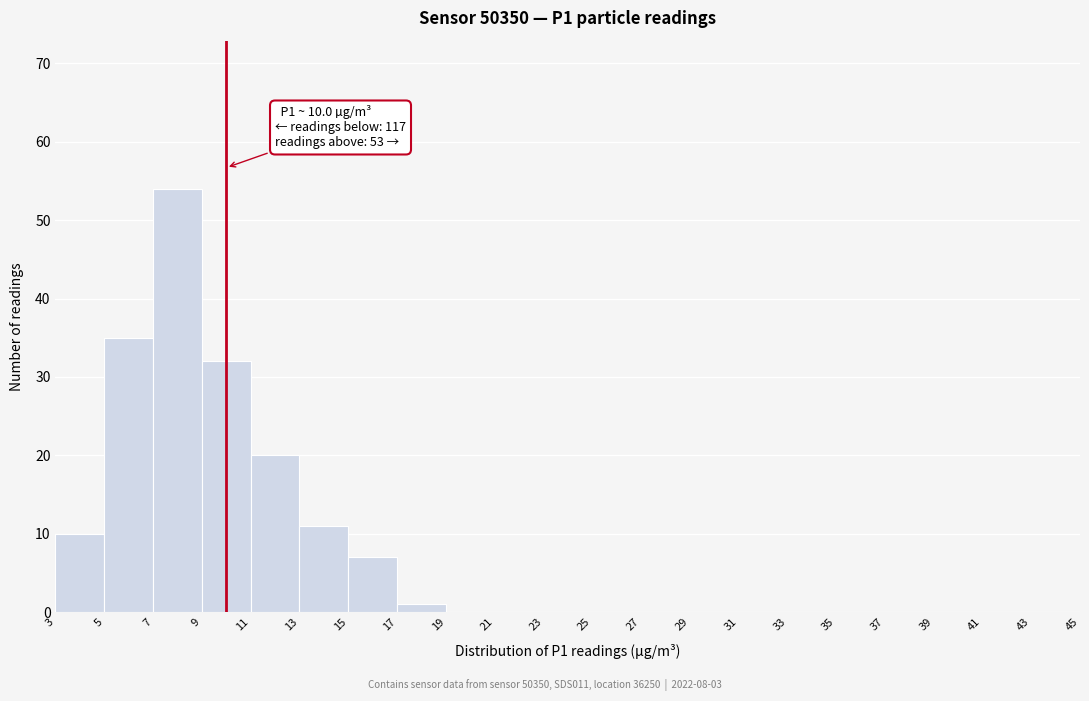

Over which range of the x-axis is the bar tallest?

7 to 9